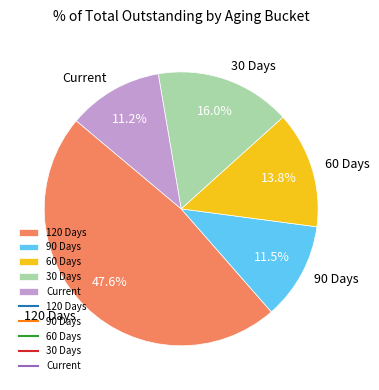

True or false: 30 Days accounts for 16% of the total.

True